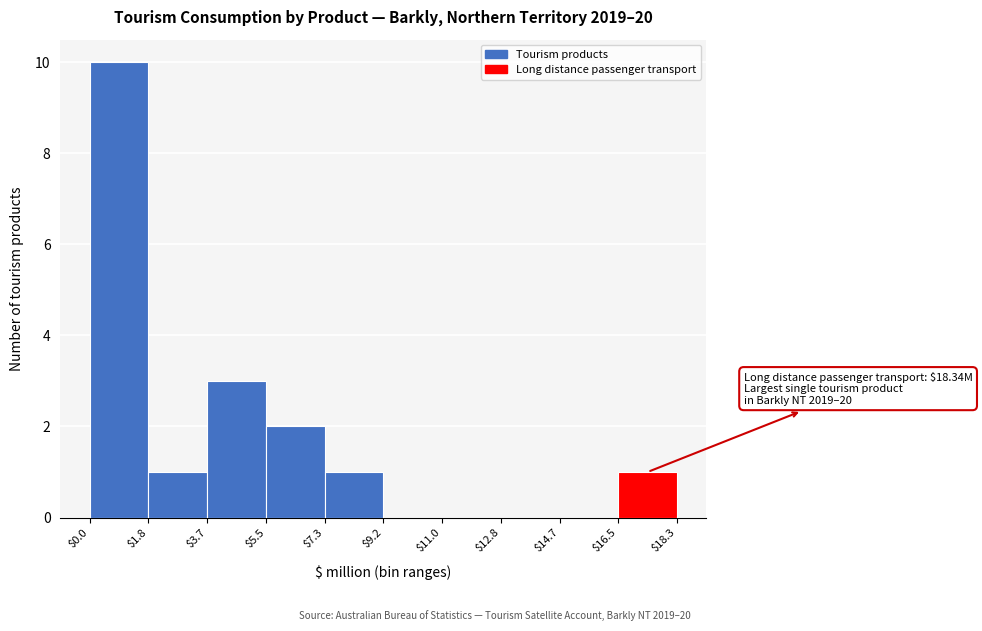

Over which range of the x-axis is the bar tallest?

$0.0 to $1.8